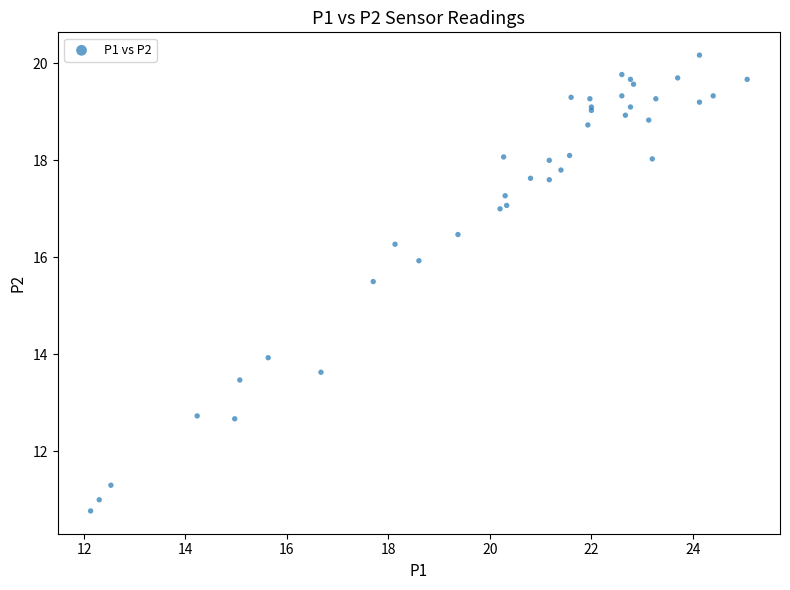

What Y value in the scatter plot is closest to 15?

15.5